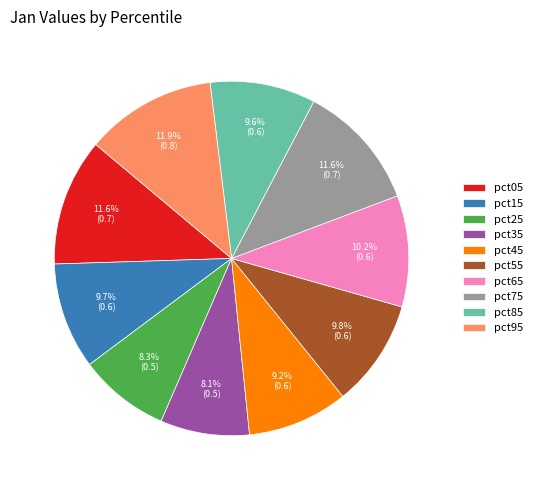

Combined, do pct55 and pct45 account for over 50%?

No